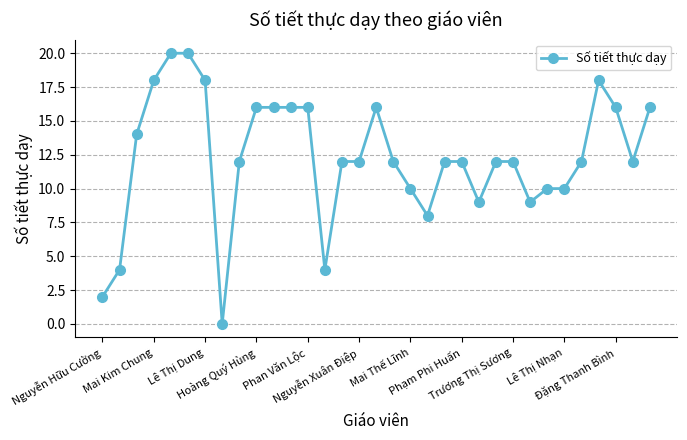

True or false: the data has more than 0 interior local peaks.

True